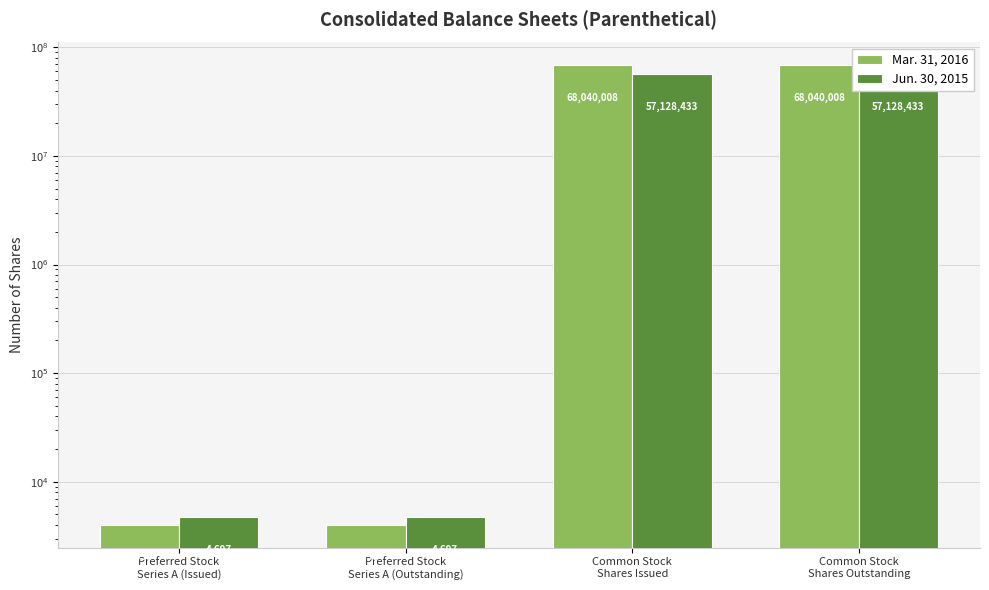

How many groups of bars are there?

4